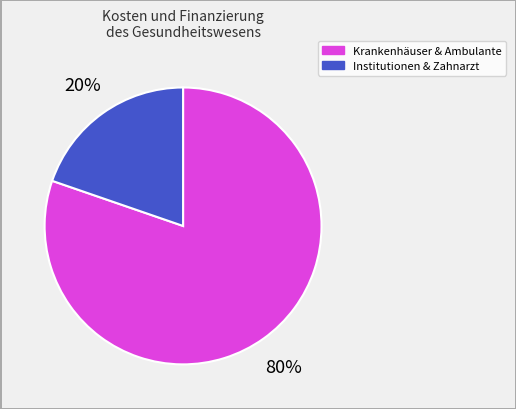

Is there a majority slice in this chart?

Yes